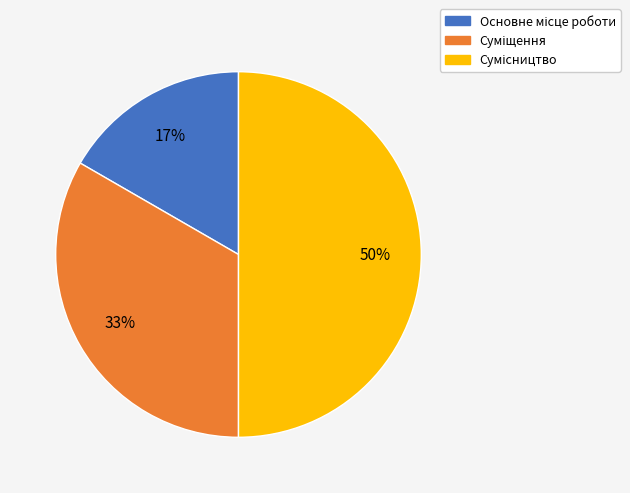

To the nearest percent, what is the average slice percentage?

33%